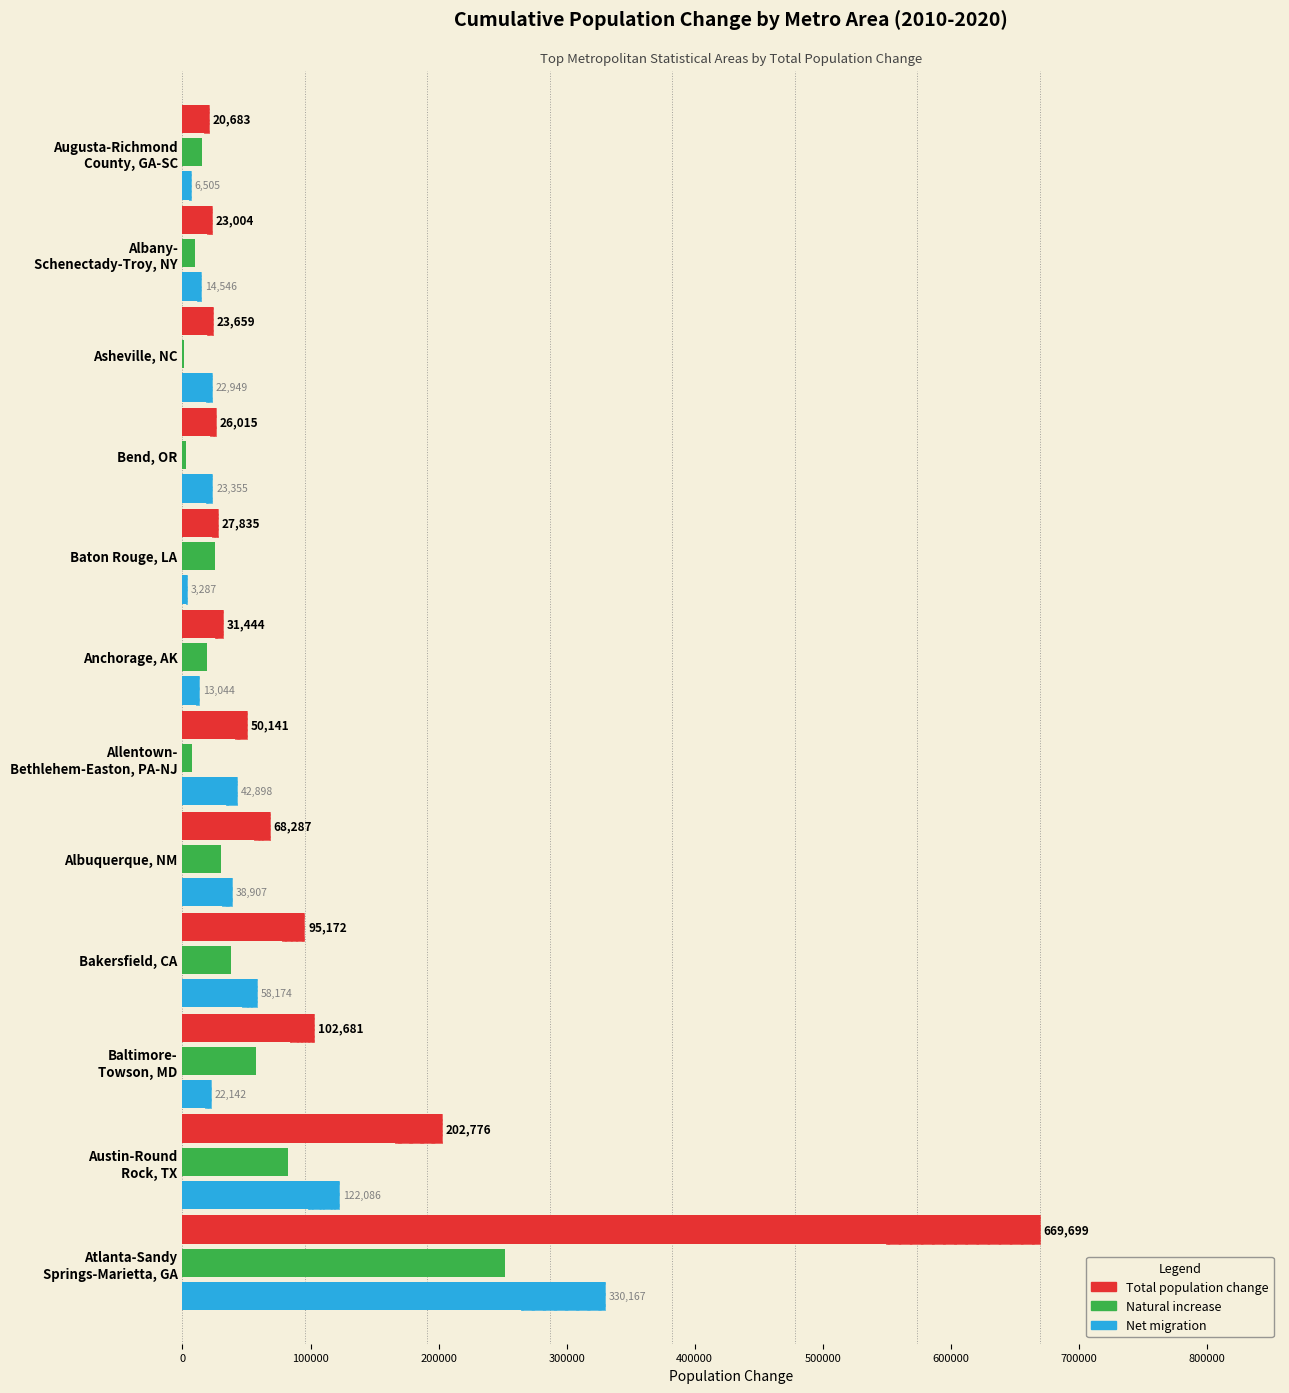

Are the bars horizontal?

Yes